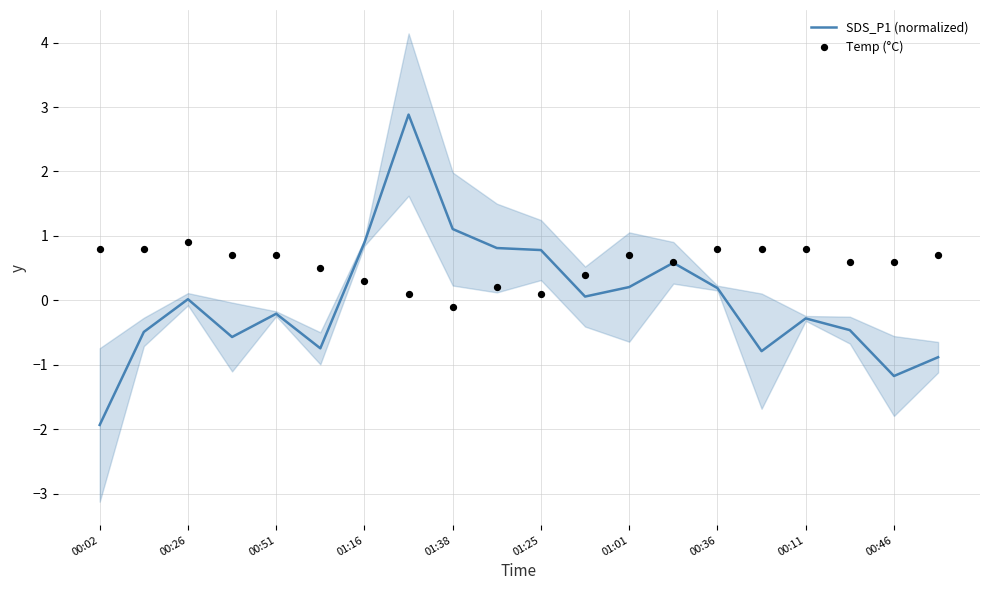

At how many categories does at least one series exceed 2?

1